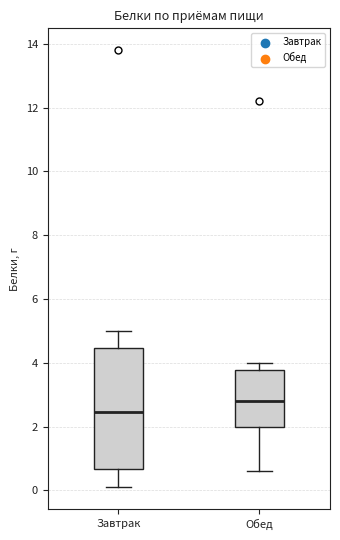

Reading left to right, transcribe this box plot: for each box, give where its median line is, the range the box spans, and where its two whiskers end, as read against the y-axis. The values are not printed on the chart, so give them approximately, as read against the axis.

Завтрак: median 2.4, box 0.6 to 4.4, whiskers 0.2 to 5.0
Обед: median 2.8, box 2.0 to 3.8, whiskers 0.6 to 4.0